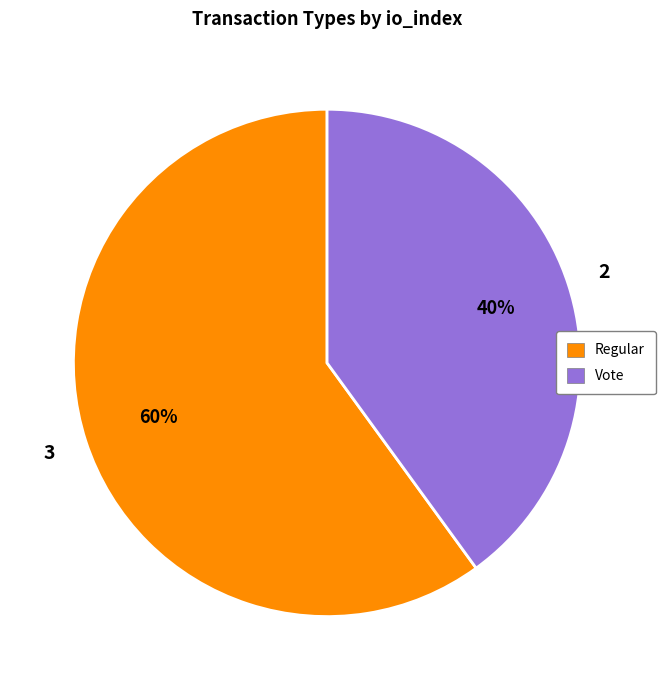

To the nearest percent, what is the average slice percentage?

50%